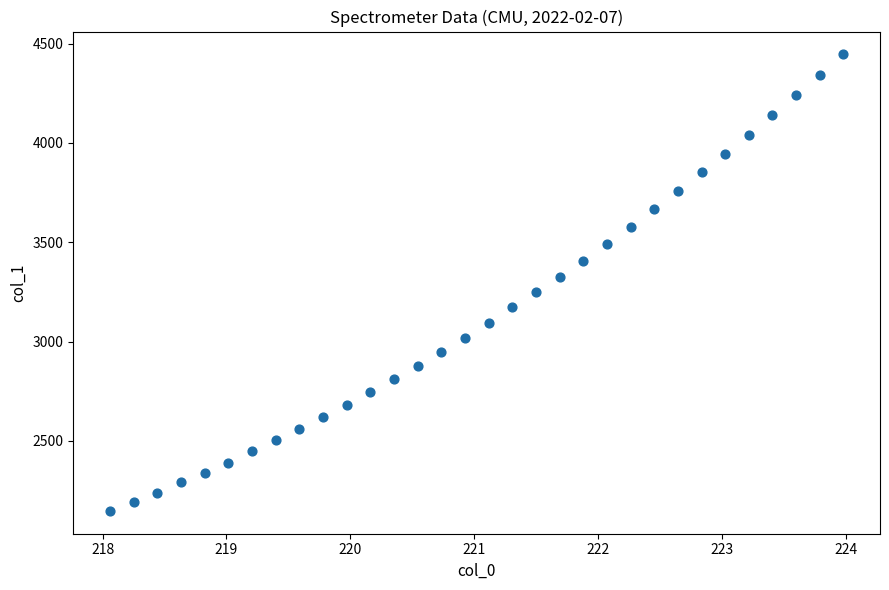

What is the range of X values (max minus min)?

5.9